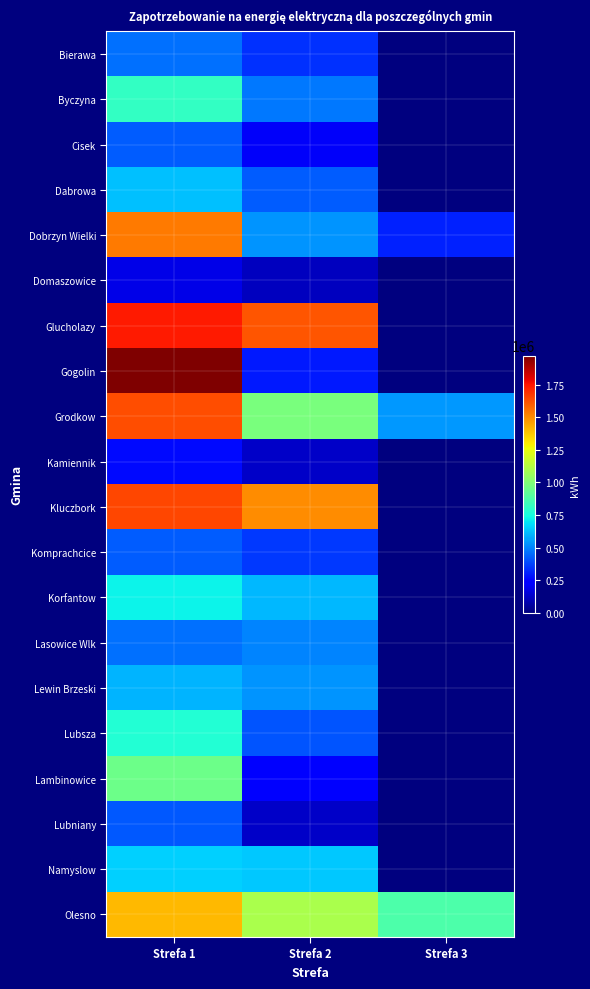

Reading left to right, list all the values displayed in this chart.

Bierawa: Strefa 1=468499	Strefa 2=345743	Strefa 3=0
Byczyna: Strefa 1=817000	Strefa 2=479581	Strefa 3=0
Cisek: Strefa 1=424782	Strefa 2=212390	Strefa 3=0
Dabrowa: Strefa 1=617752	Strefa 2=431337	Strefa 3=0
Dobrzyn Wielki: Strefa 1=1537075	Strefa 2=537878	Strefa 3=311000
Domaszowice: Strefa 1=183963	Strefa 2=109965	Strefa 3=0
Glucholazy: Strefa 1=1740466	Strefa 2=1617933	Strefa 3=0
Gogolin: Strefa 1=1973558	Strefa 2=295080	Strefa 3=0
Grodkow: Strefa 1=1628097	Strefa 2=979429	Strefa 3=544816
Kamiennik: Strefa 1=266243	Strefa 2=130662	Strefa 3=0
Kluczbork: Strefa 1=1646696	Strefa 2=1496595	Strefa 3=0
Komprachcice: Strefa 1=424753	Strefa 2=360853	Strefa 3=0
Korfantow: Strefa 1=721895	Strefa 2=607800	Strefa 3=0
Lasowice Wlk: Strefa 1=465984	Strefa 2=503258	Strefa 3=0
Lewin Brzeski: Strefa 1=594732	Strefa 2=538437	Strefa 3=0
Lubsza: Strefa 1=776047	Strefa 2=414050	Strefa 3=0
Lambinowice: Strefa 1=949749	Strefa 2=243562	Strefa 3=0
Lubniany: Strefa 1=418424	Strefa 2=127025	Strefa 3=0
Namyslow: Strefa 1=649031	Strefa 2=635159	Strefa 3=0
Olesno: Strefa 1=1409621	Strefa 2=1097143	Strefa 3=878177